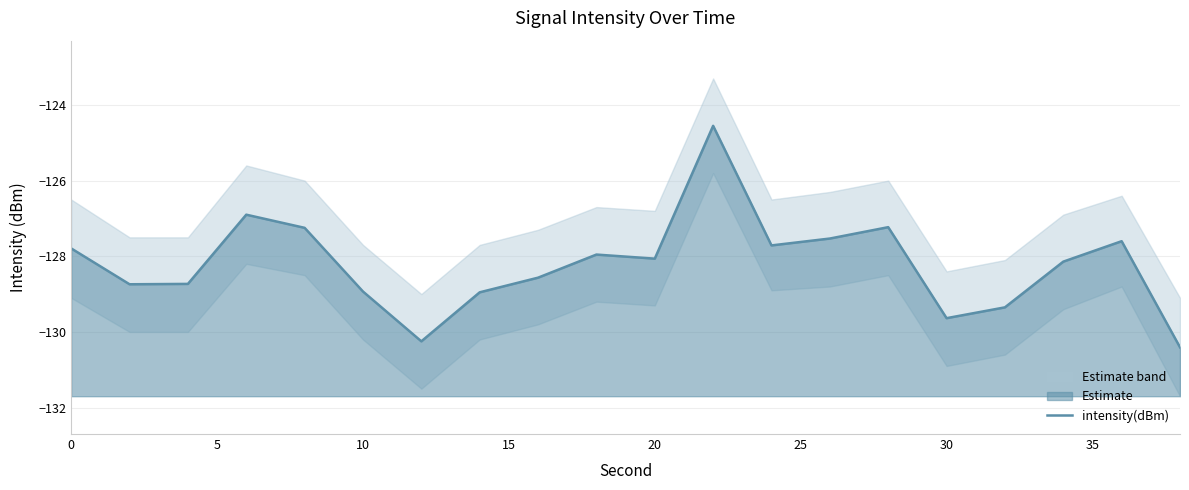

What is the greatest value displayed?

-124.6